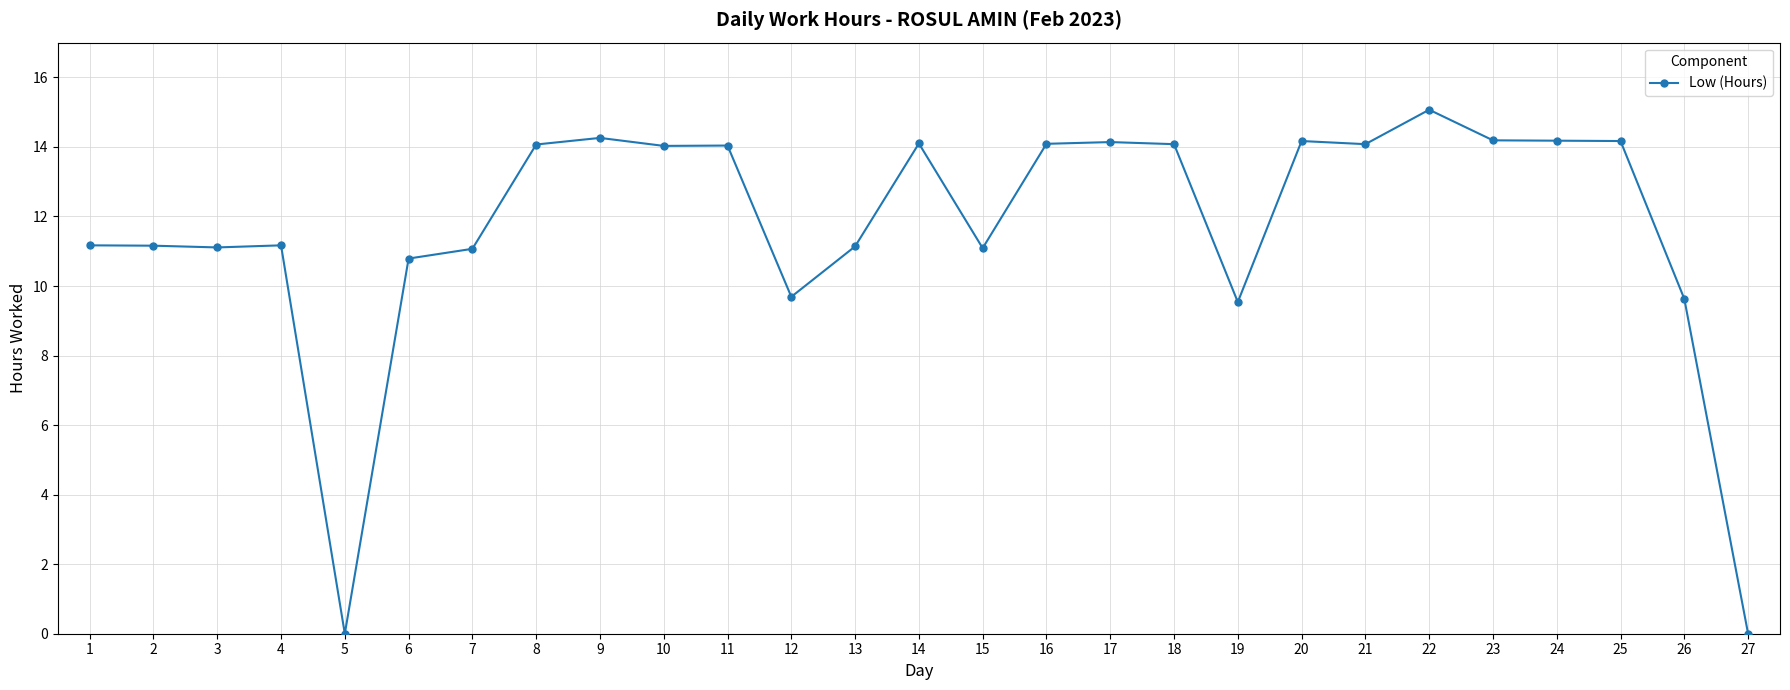

What is the sum of the values at 12 and 5?

9.7